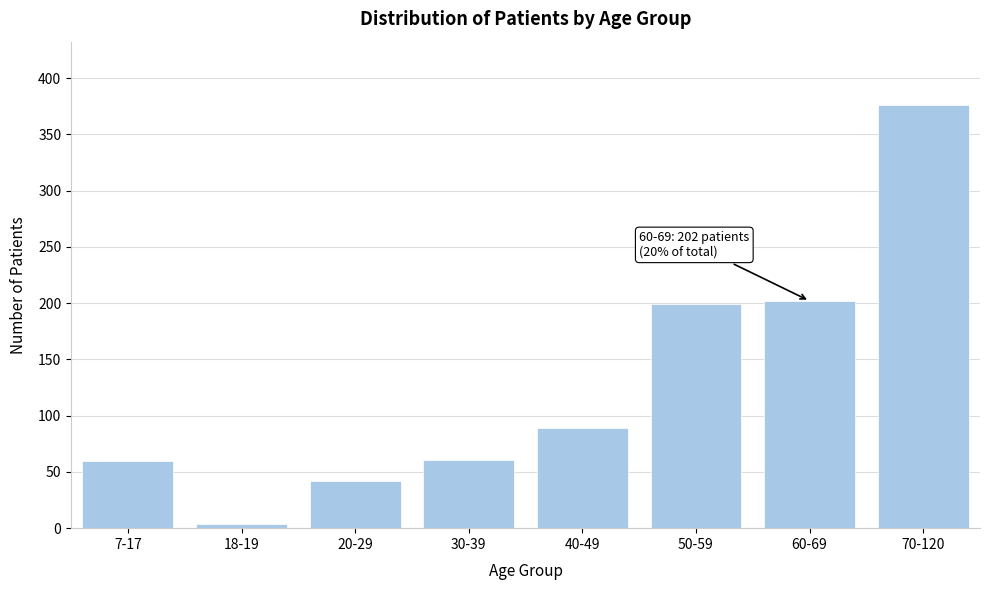

The value at 20-29 is 17. True or false?

False